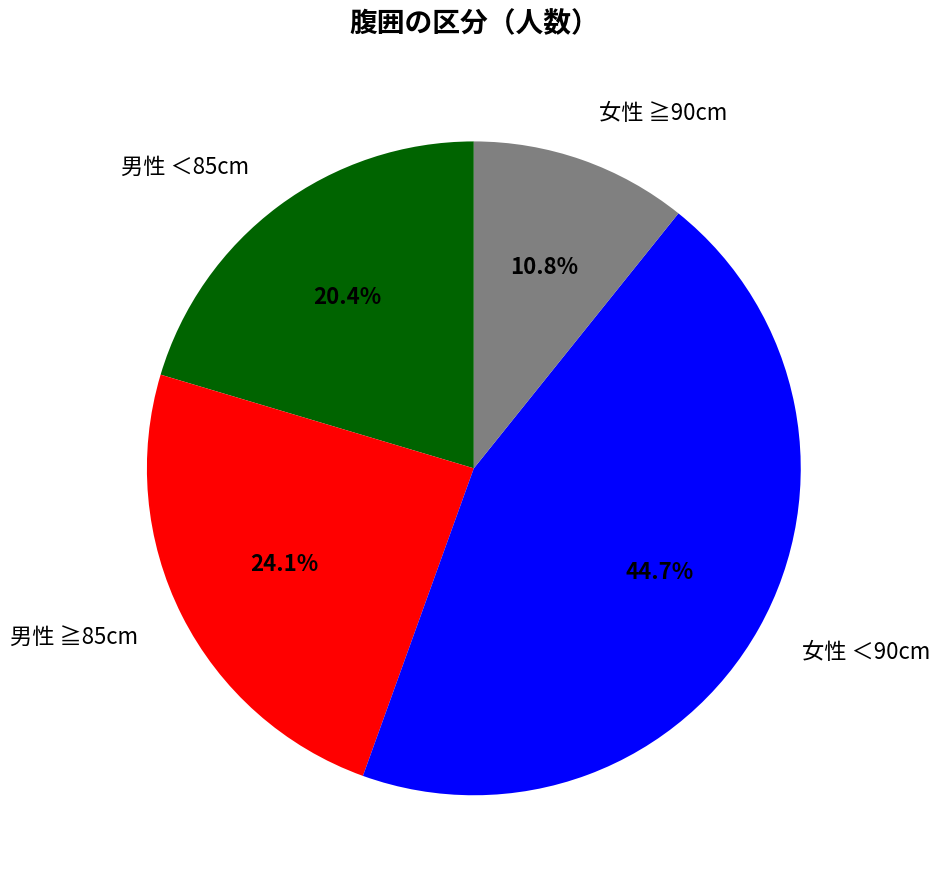

Which slice is the smallest?

女性 ≧90cm